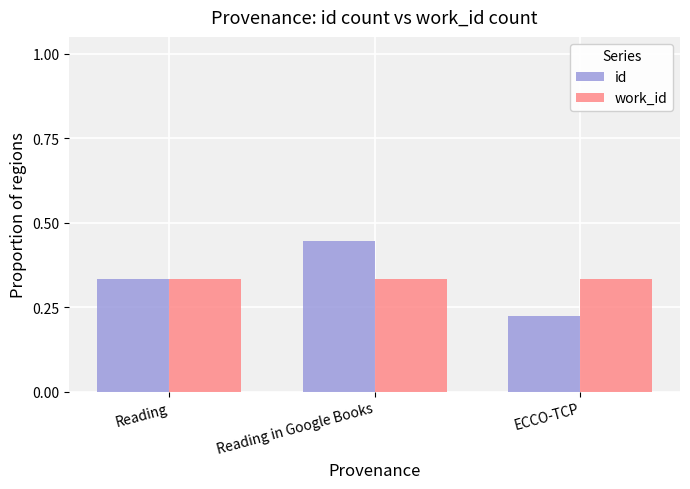

How many bars are there in total?

6